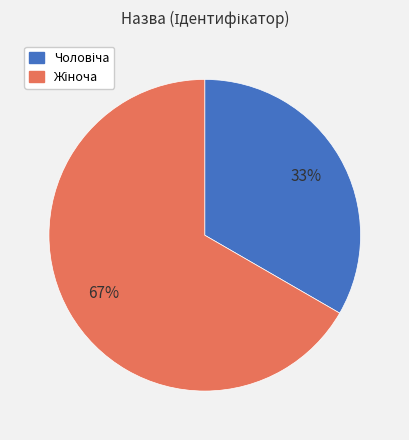

Is there a majority slice in this chart?

Yes